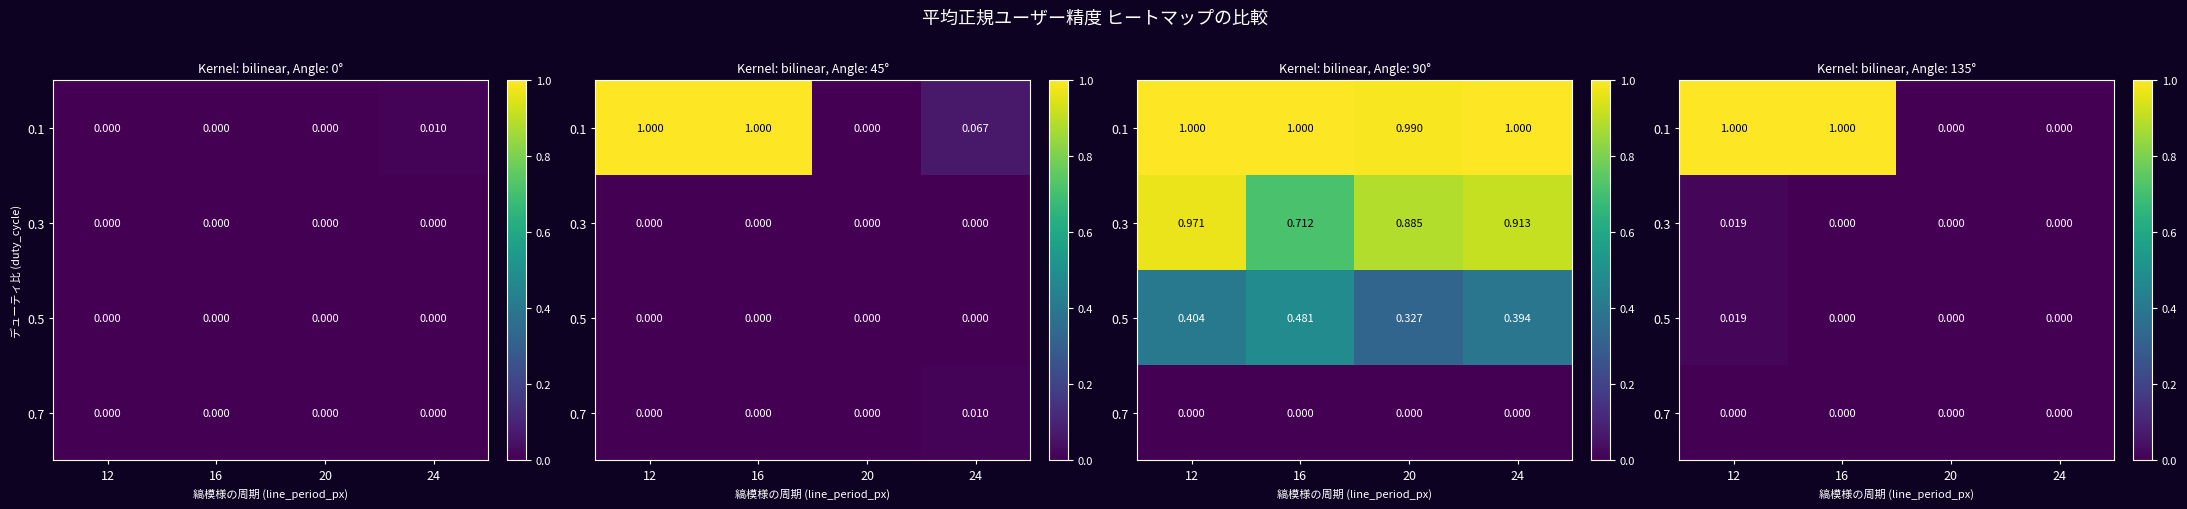

How many data points in 0.1 are less than 1?

2